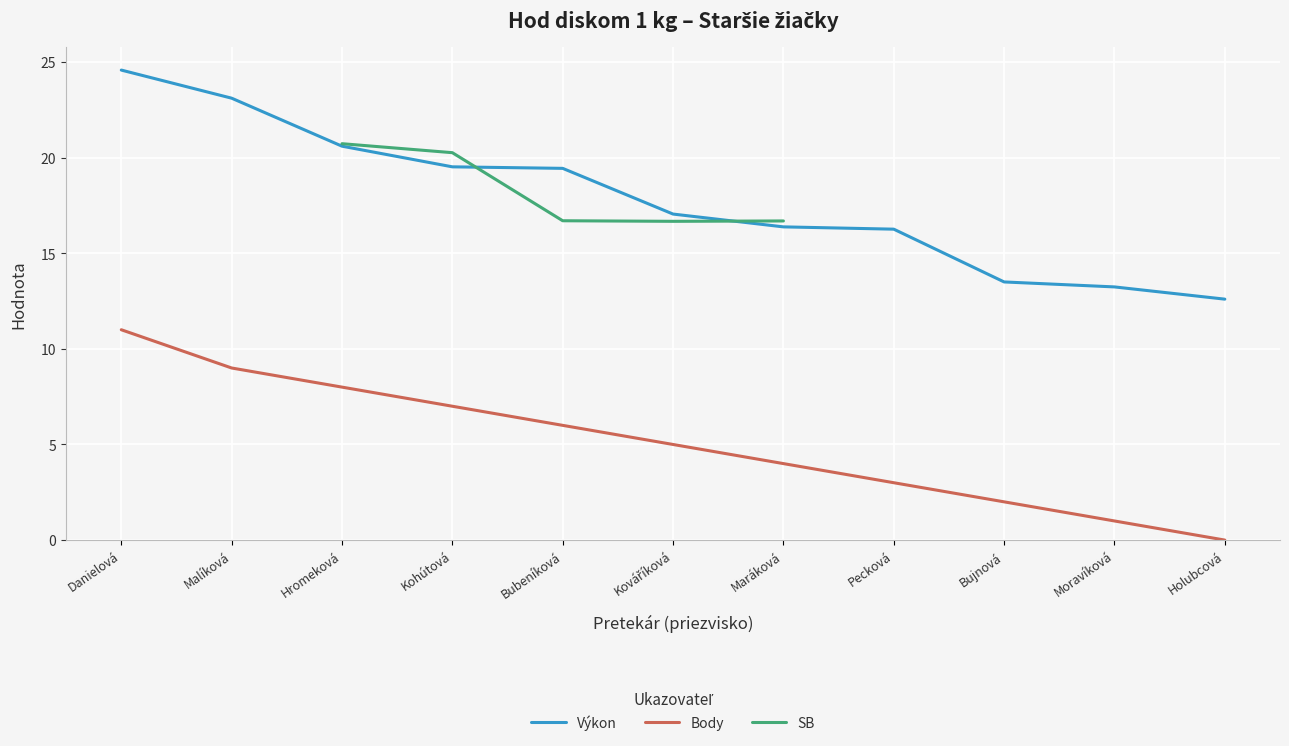

At which category is the sum across all series the highest?

Danielová